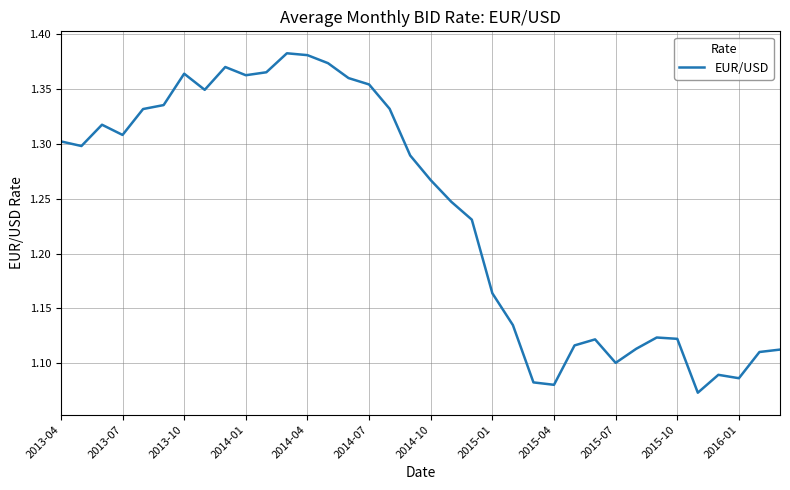

How many lines are shown in the chart?

1